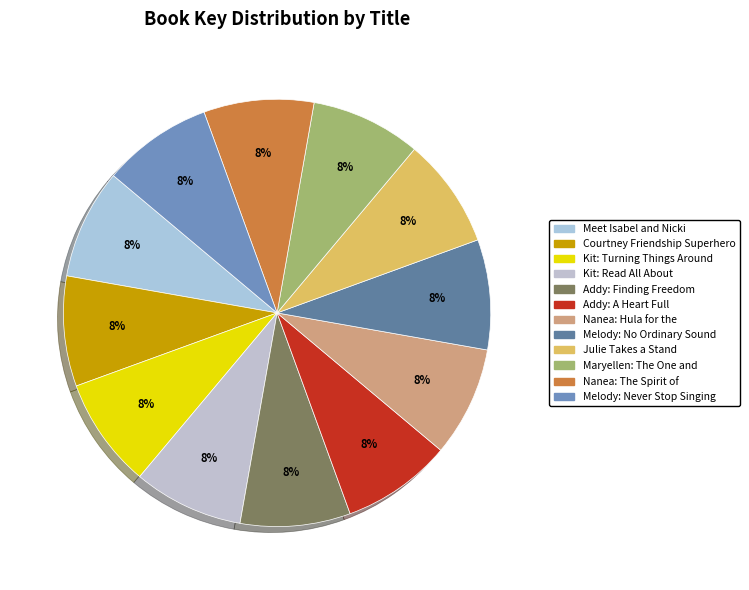

Which category has the biggest portion of the pie?

Meet Isabel and Nicki